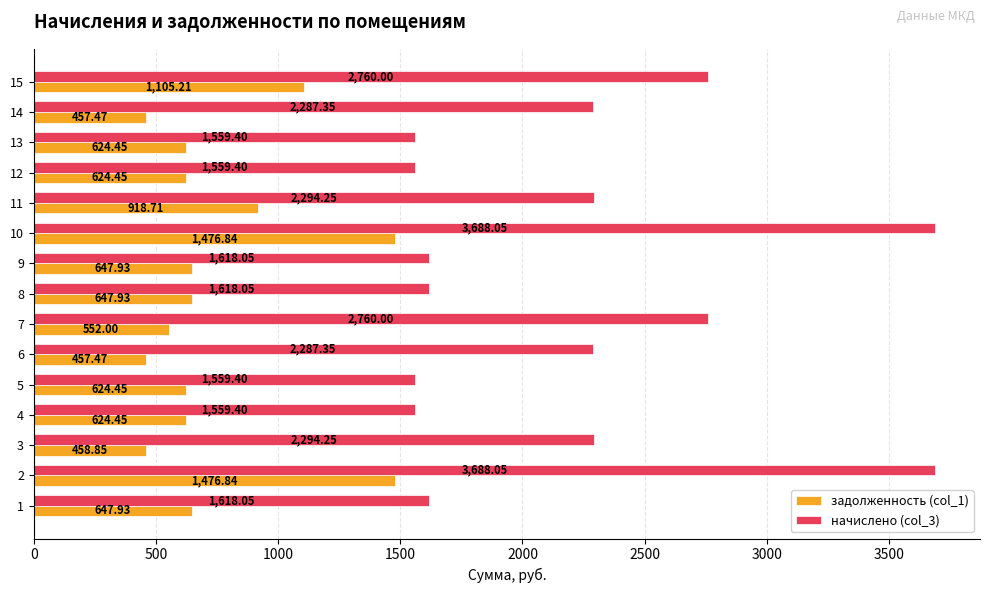

Which series has the largest range (max minus min)?

начислено (col_3)